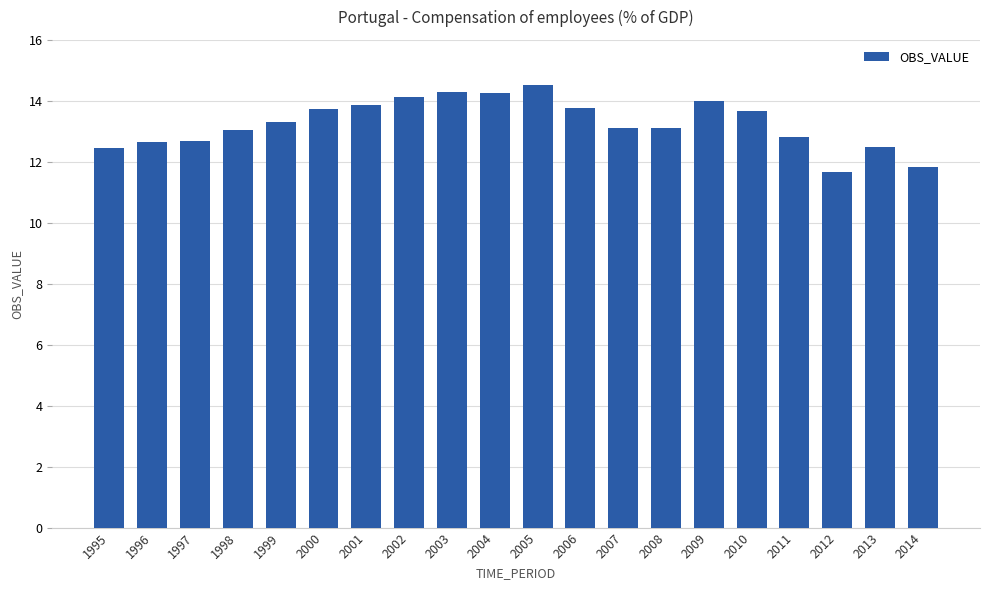

Read the value at 1999.

13.3